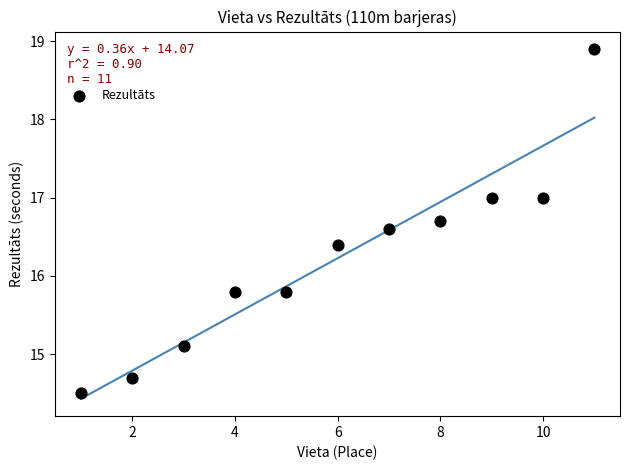

What is the average Y value?

16.2